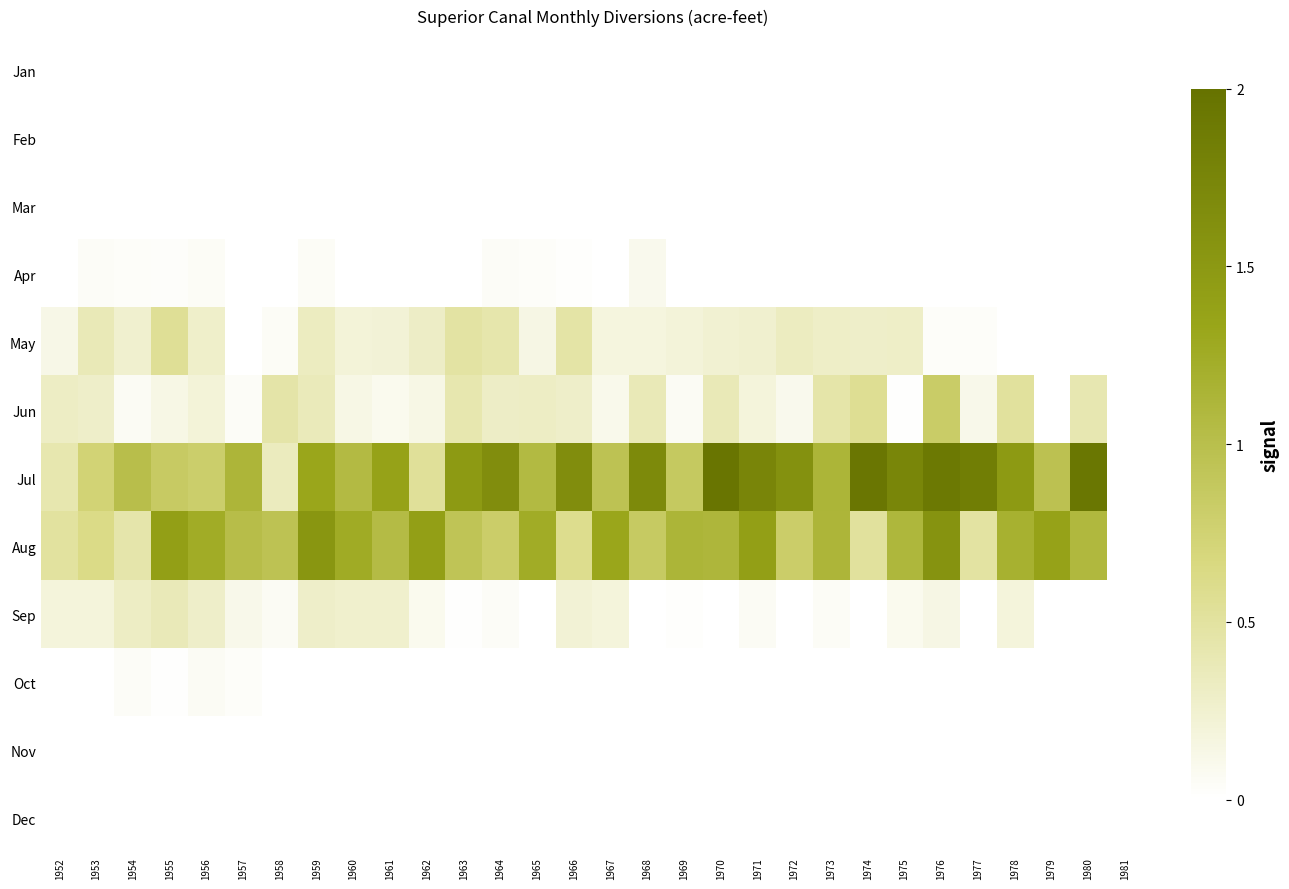

Which label corresponds to the smallest value in the chart?

1952